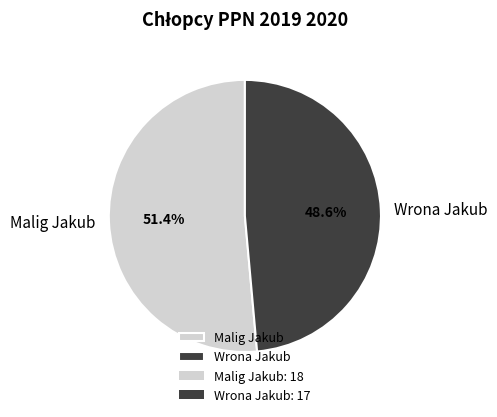

What is the smallest slice in the pie chart?

Wrona Jakub